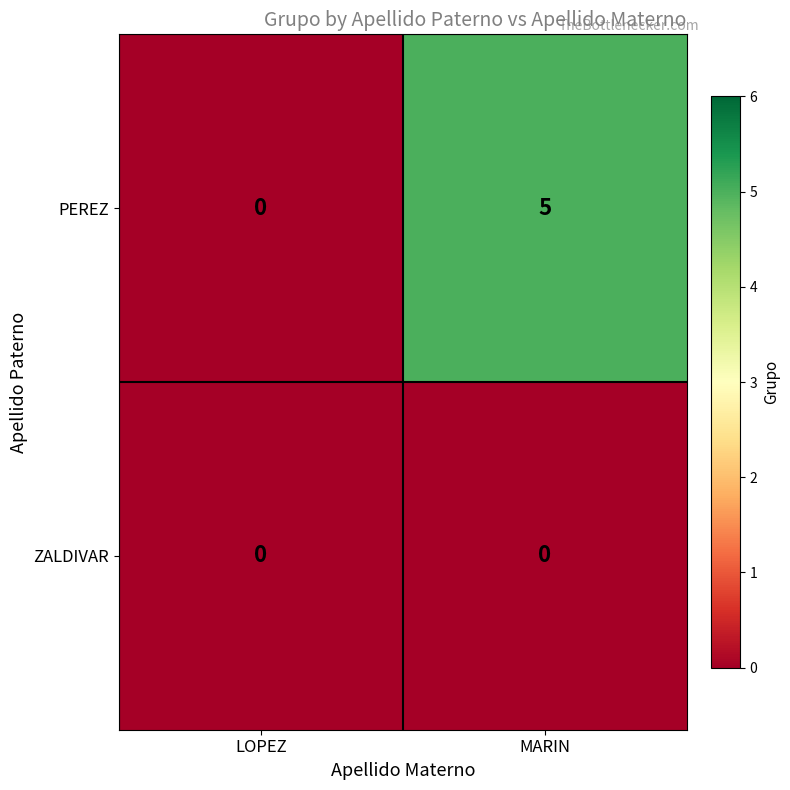

The value of PEREZ at MARIN is 5. True or false?

True